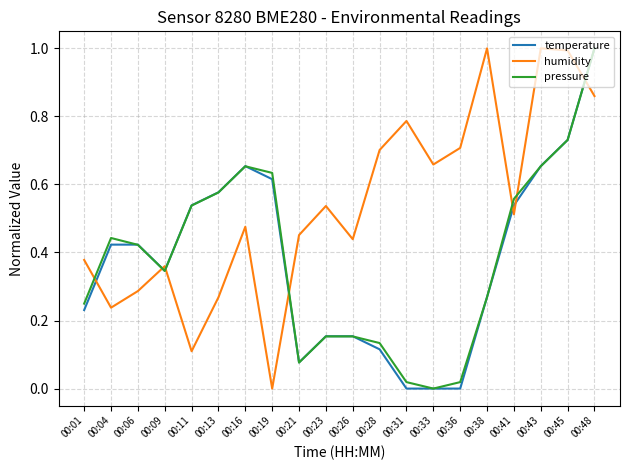

True or false: humidity and pressure cross at least once.

True